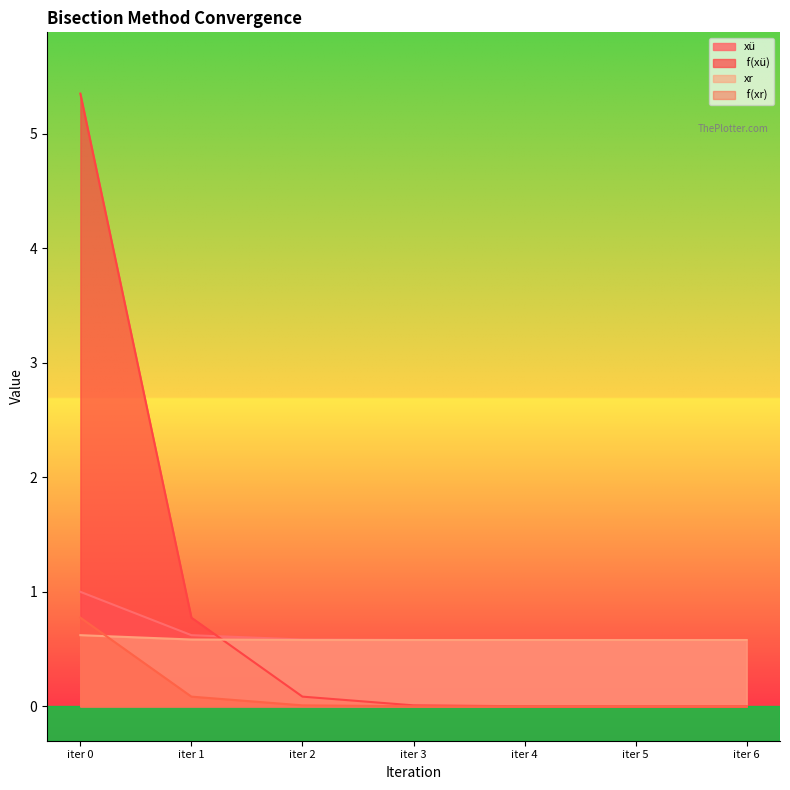

The  f(xü) series shows 0.0 at iter 3. True or false?

True